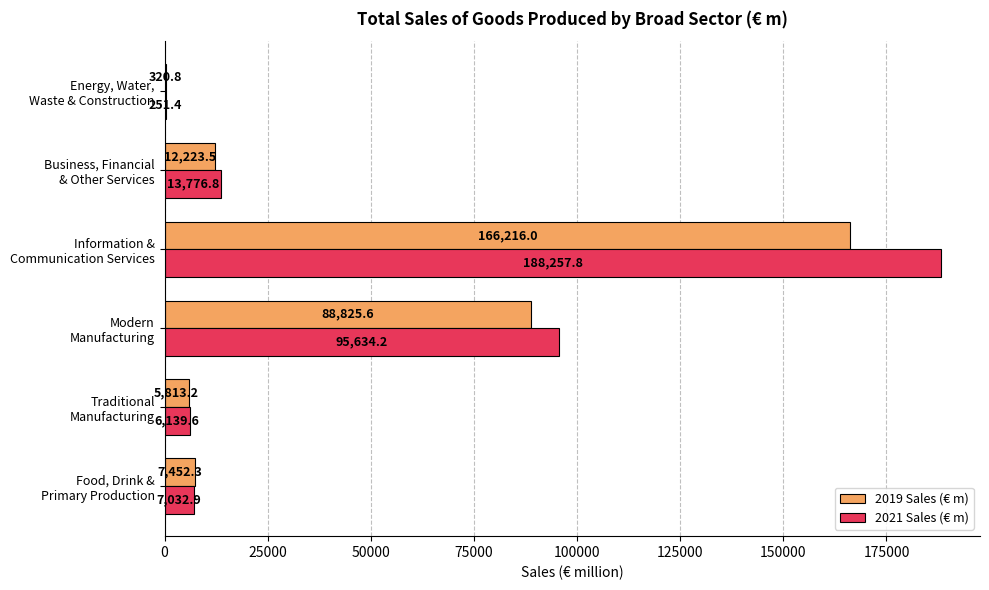

What is the maximum value shown in the chart?

188257.8